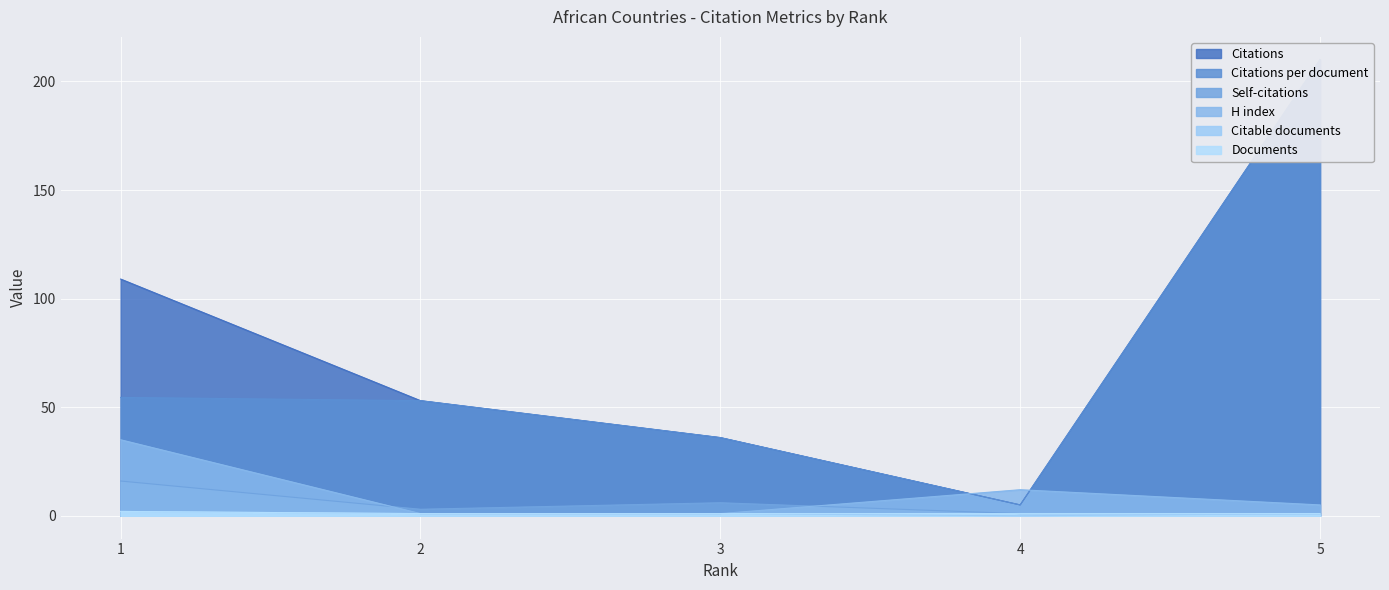

Which series has the largest total across all categories?

Citations